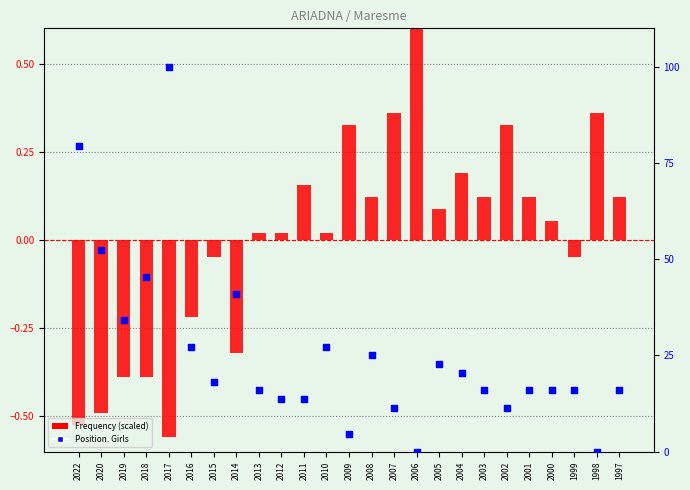

At which category is the sum across all series the highest?

2017